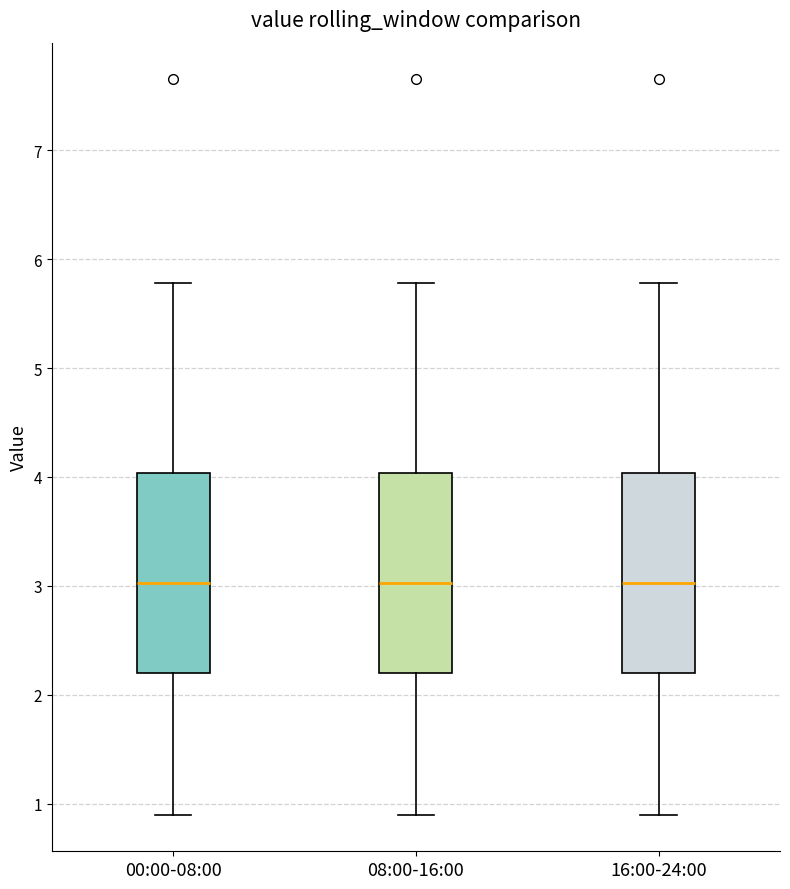

Reading left to right, transcribe this box plot: for each box, give where its median line is, the range the box spans, and where its two whiskers end, as read against the y-axis. The values are not printed on the chart, so give them approximately, as read against the axis.

00:00-08:00: median 3.0, box 2.2 to 4.0, whiskers 0.9 to 5.8
08:00-16:00: median 3.0, box 2.2 to 4.0, whiskers 0.9 to 5.8
16:00-24:00: median 3.0, box 2.2 to 4.0, whiskers 0.9 to 5.8